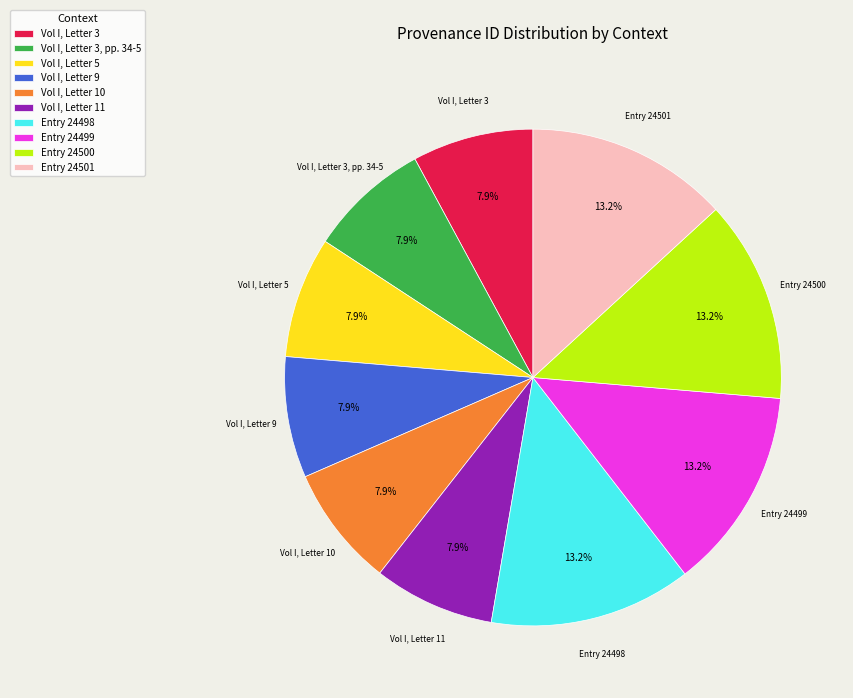

To the nearest percent, what is the average slice percentage?

10%